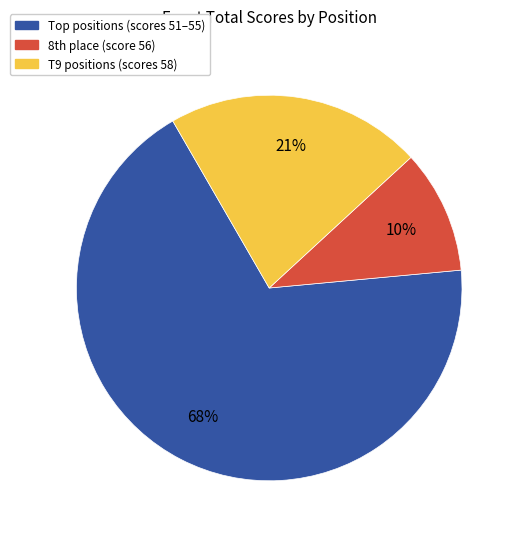

How many segments does this pie chart have?

3